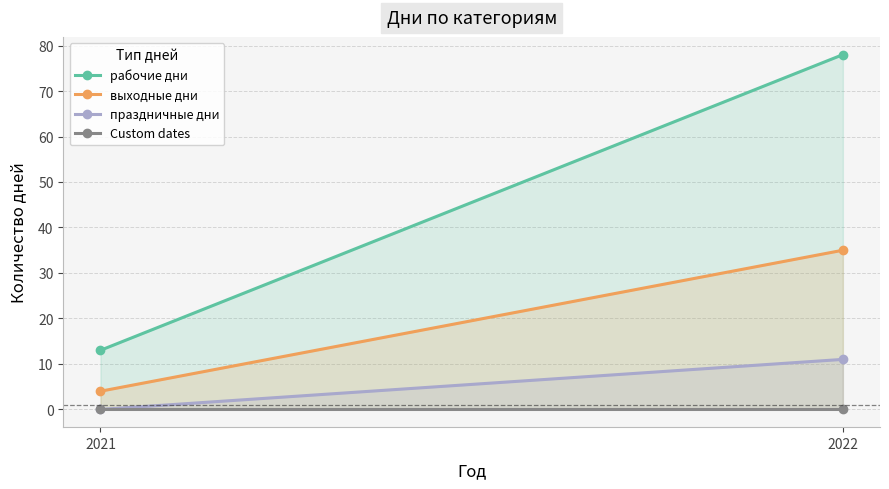

What is the difference between the maximum and minimum values in the праздничные дни series?

11